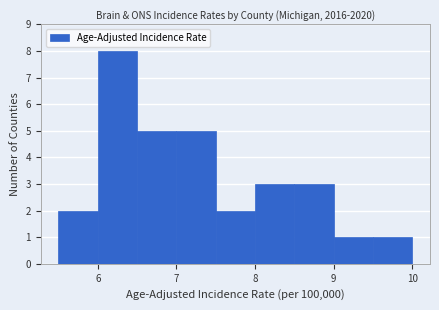

Reading left to right, list every bar in this chart as the range it spans on the x-axis followed by its height. The values are not printed on the chart, so give them approximately, as read against the axis.

5.5 to 6.0: 2
6.0 to 6.5: 8
6.5 to 7.0: 5
7.0 to 7.5: 5
7.5 to 8.0: 2
8.0 to 8.5: 3
8.5 to 9.0: 3
9.0 to 9.5: 1
9.5 to 10.0: 1